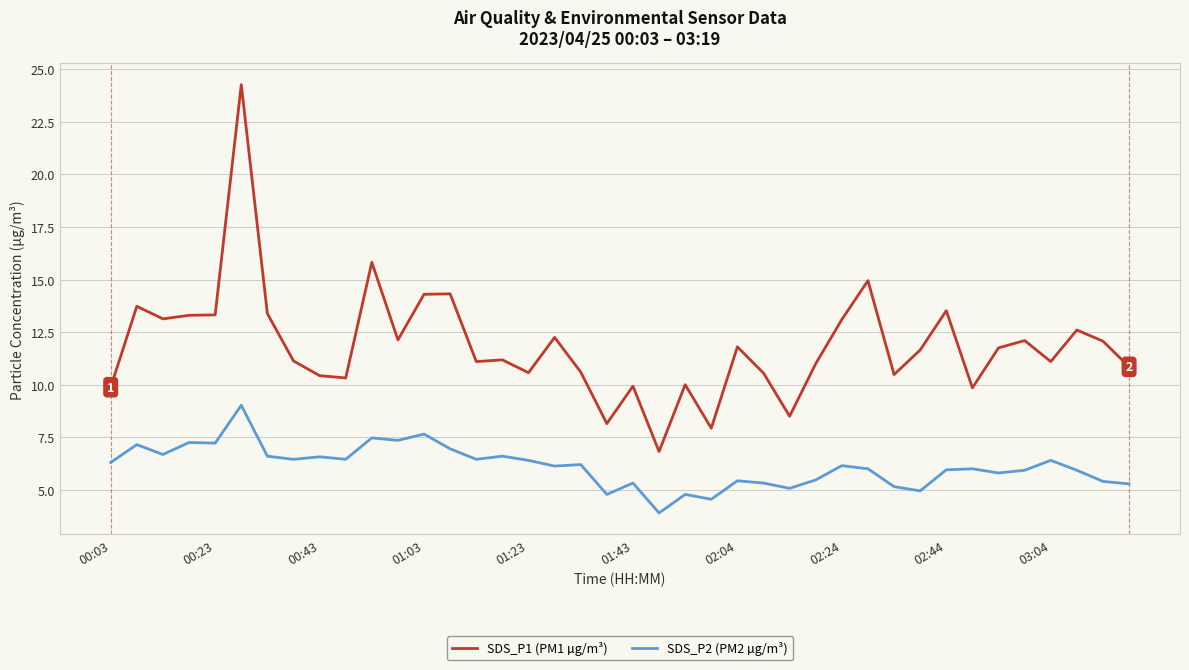

What is the greatest value displayed?

24.3